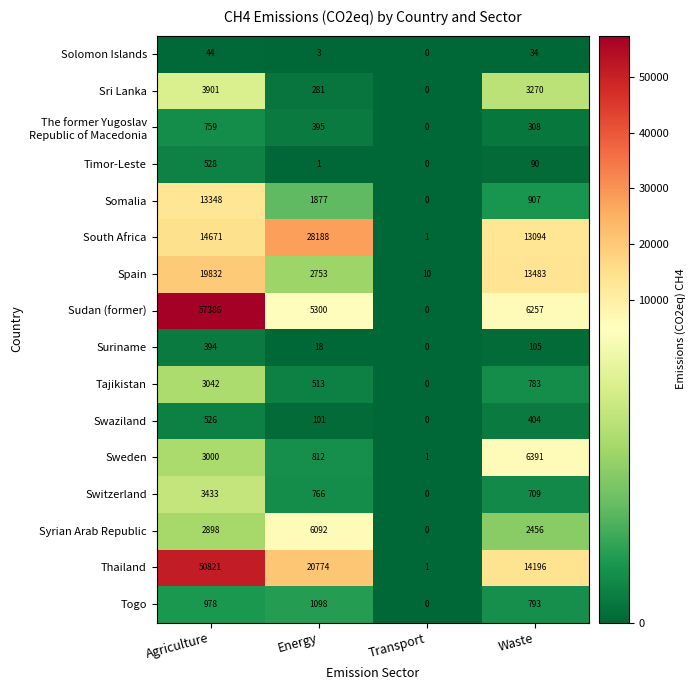

At which category does the chart reach its minimum across all series?

Transport